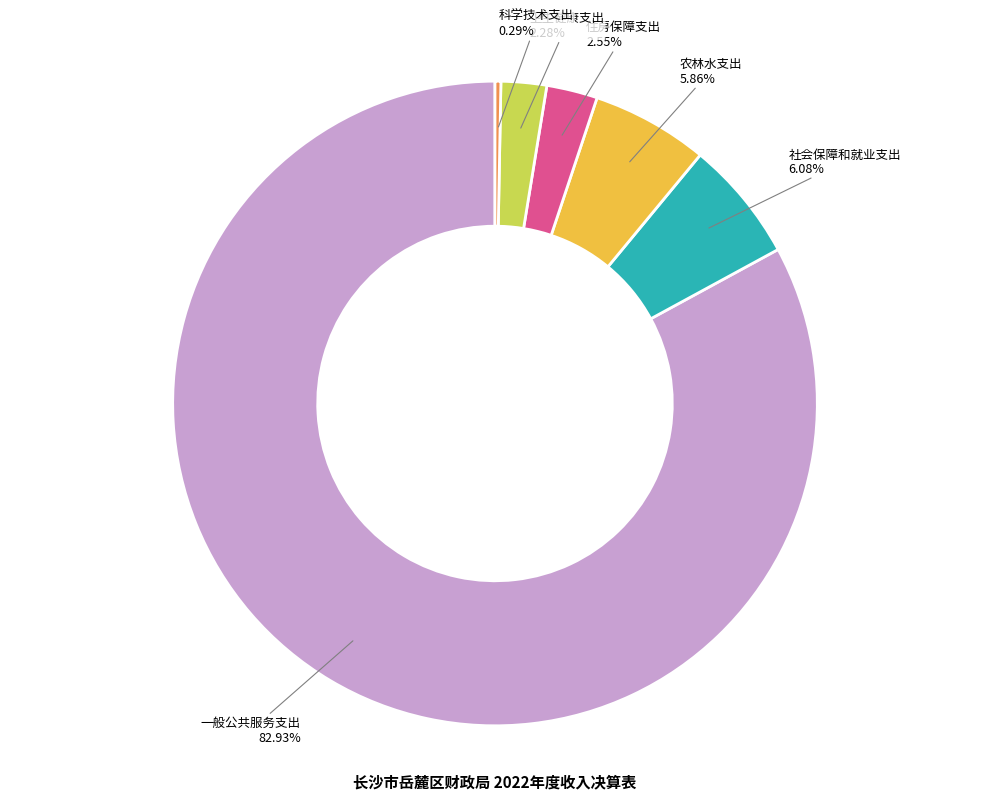

Which slice represents more than half of the pie?

一般公共服务支出